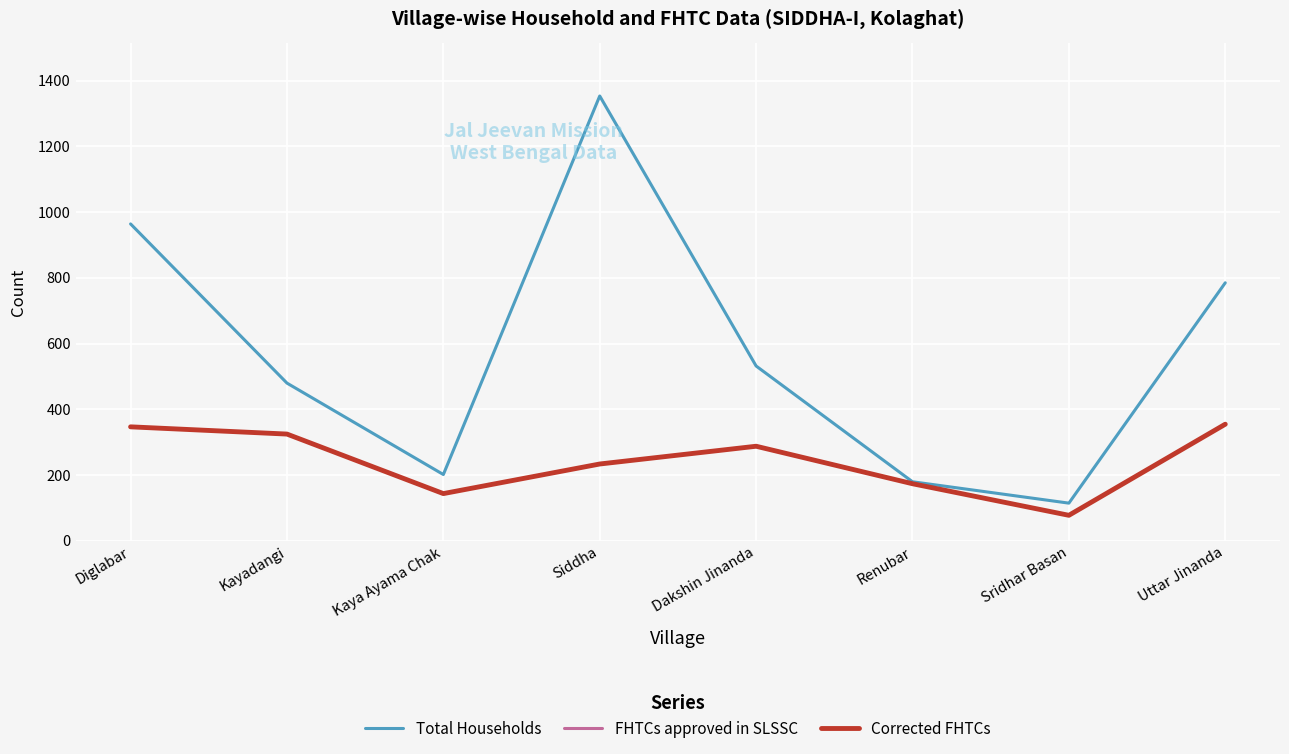

What is the total value across all series at Kaya Ayama Chak?

490